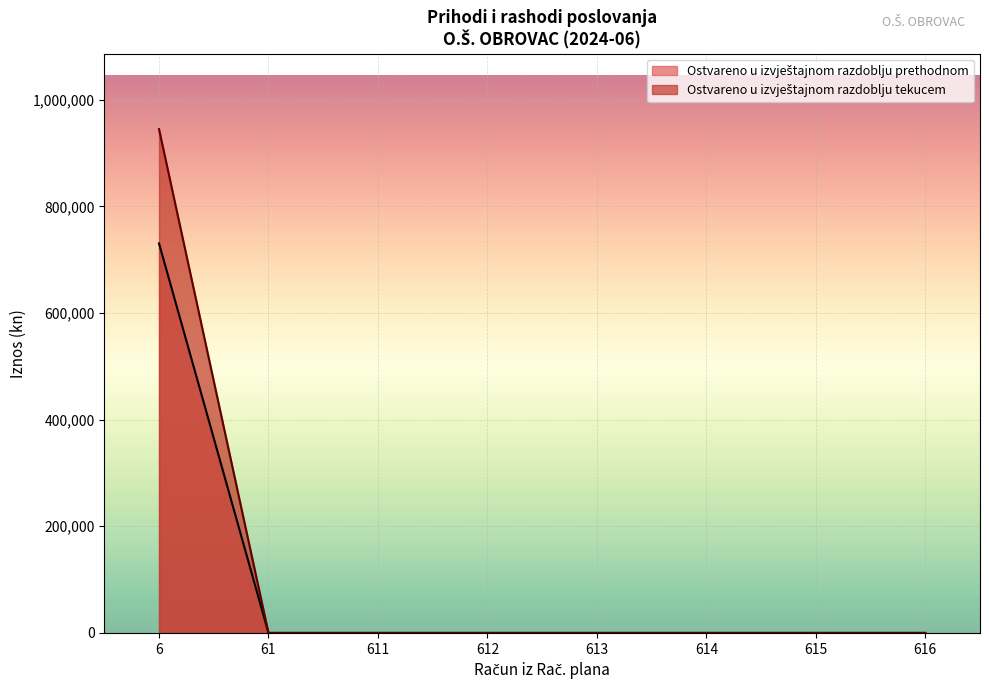

Which series has the largest range (max minus min)?

Ostvareno u izvještajnom razdoblju tekucem